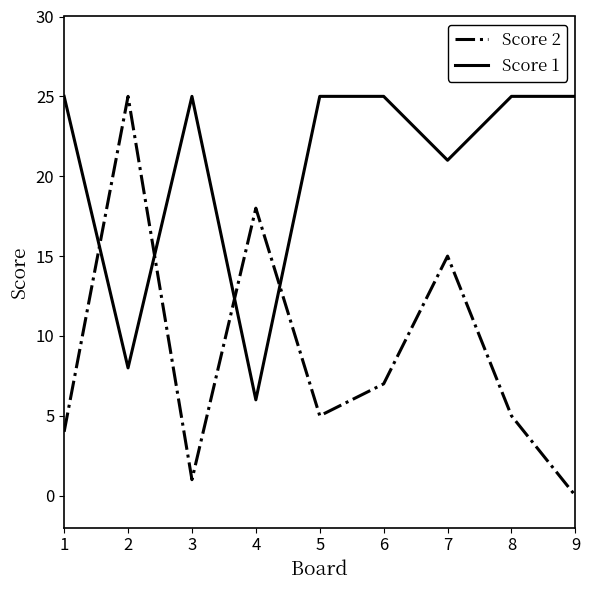

What is the spread (max minus min) of values at 2?

17